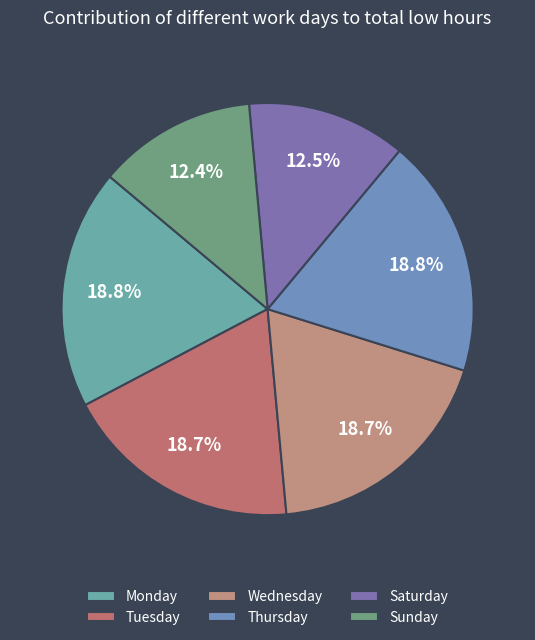

How many segments does this pie chart have?

6